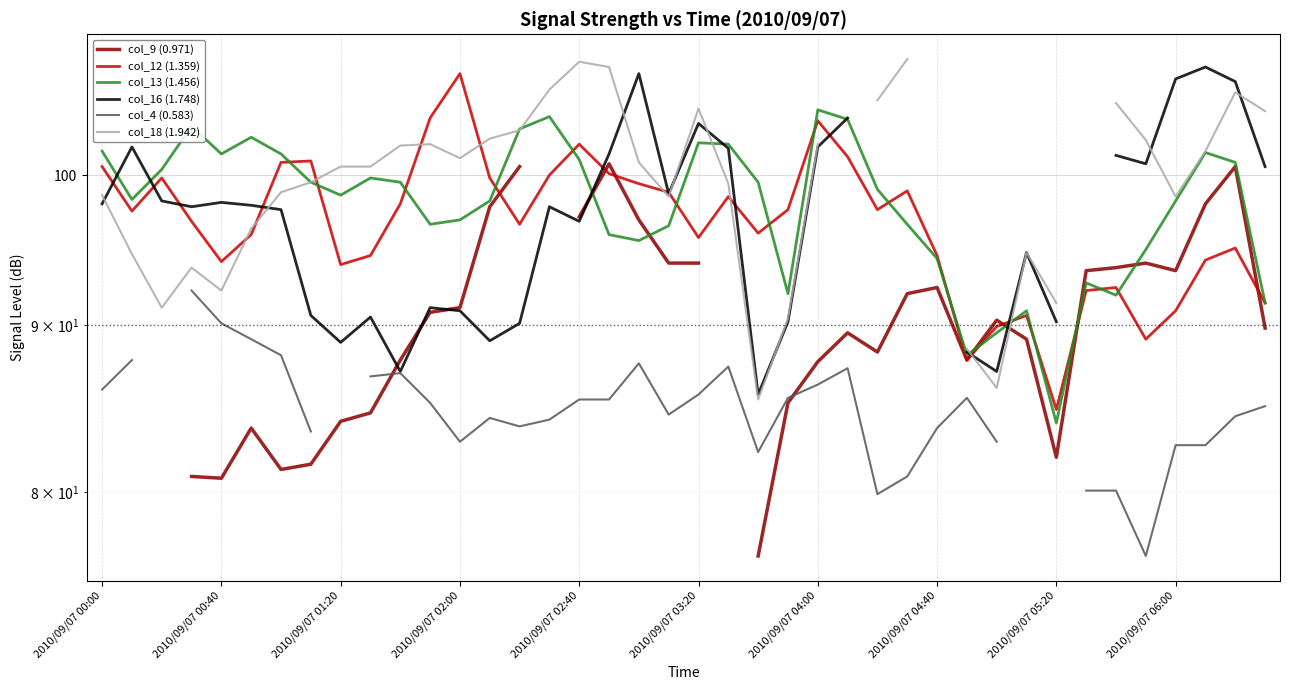

What is the difference between the maximum and minimum values in the col_18 (1.942) series?

23.1